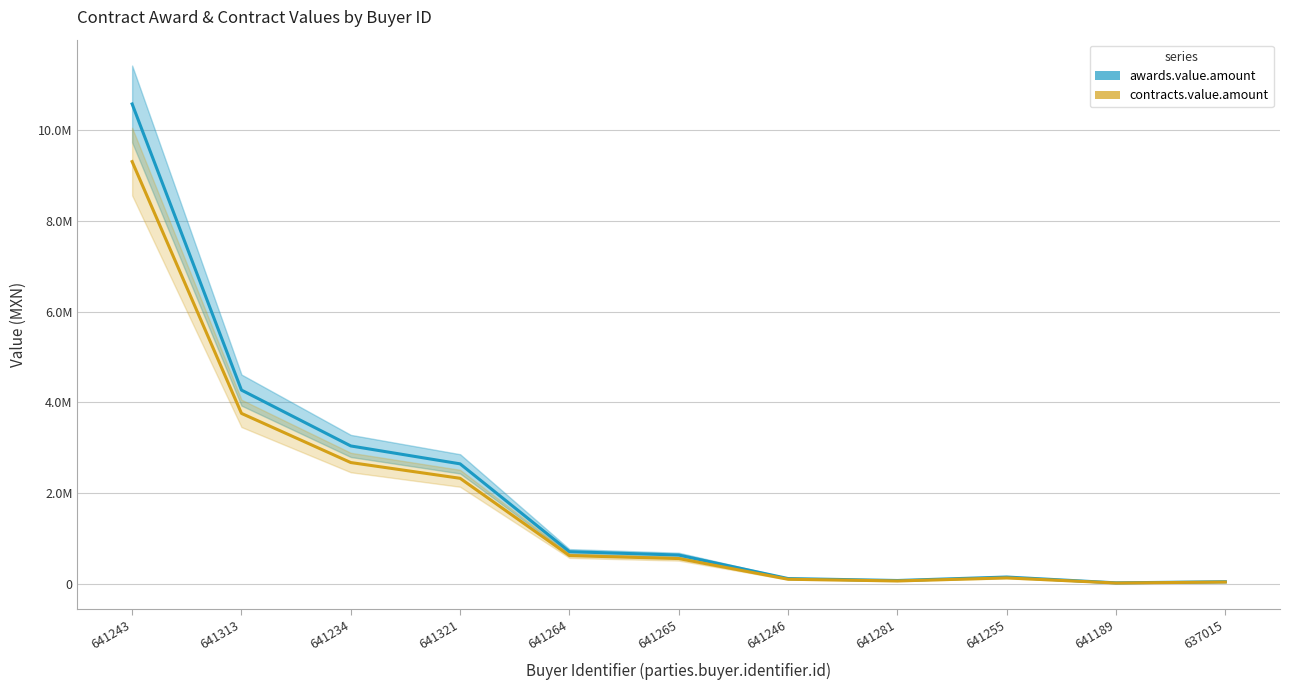

At which label is contracts.value.amount closest to 4663156?

641313